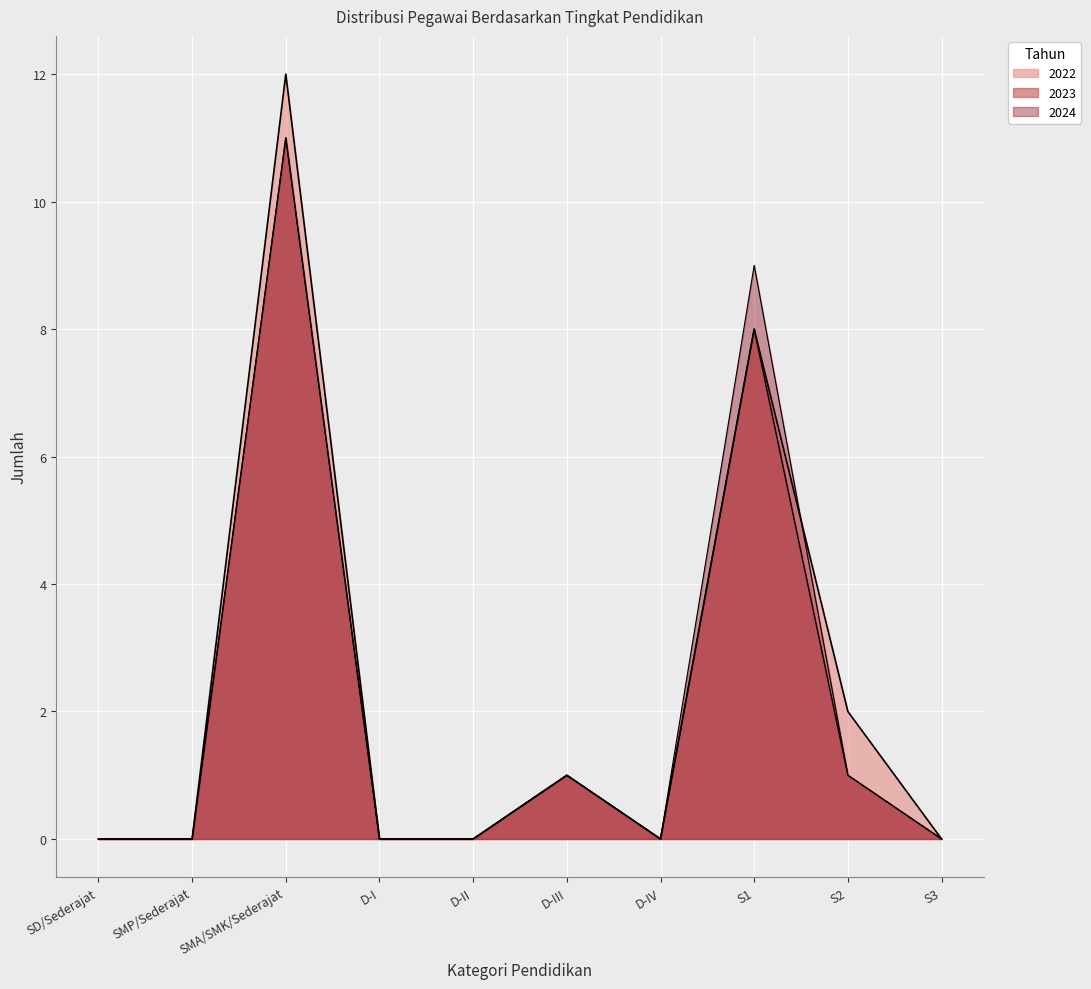

At which label does 2023 reach its peak?

SMA/SMK/Sederajat